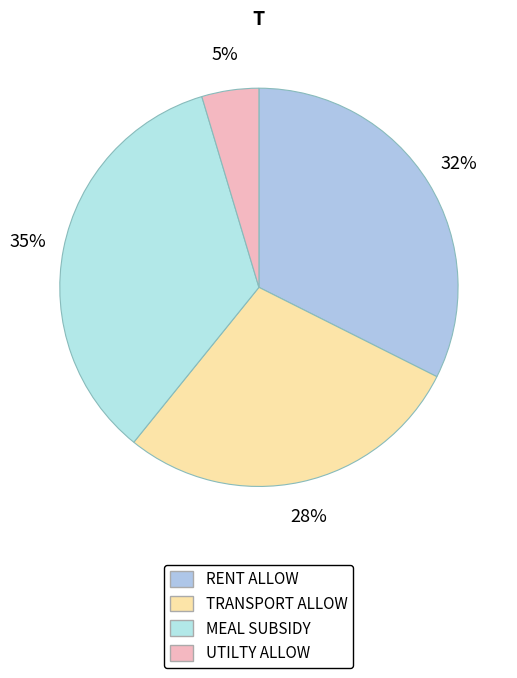

Which has a higher value, MEAL SUBSIDY or TRANSPORT ALLOW?

MEAL SUBSIDY